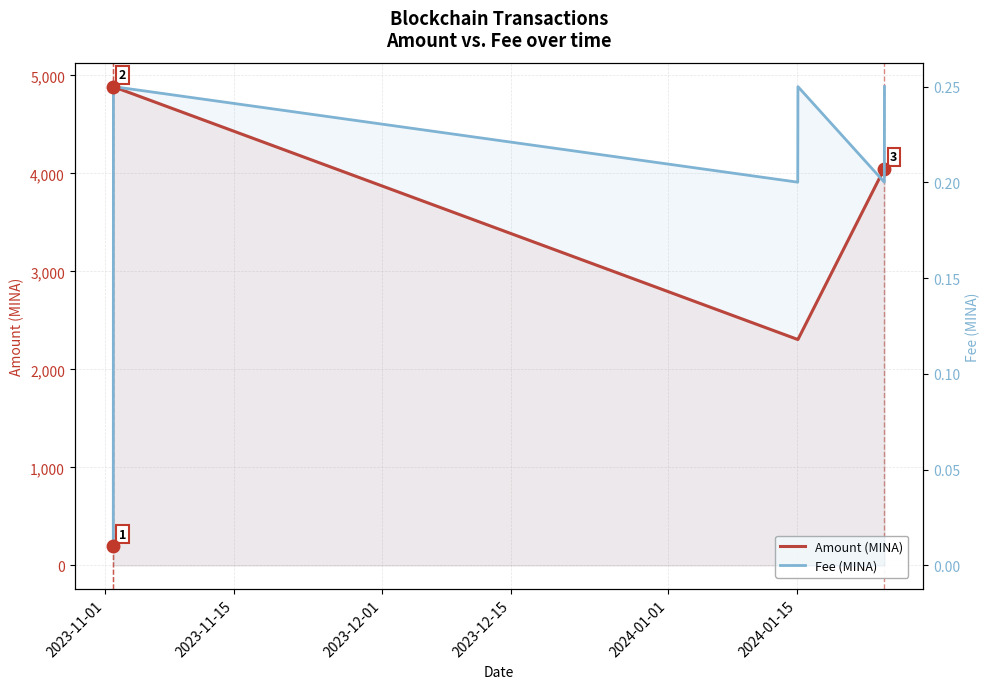

True or false: Fee has more than 0 points higher than both neighbors.

True